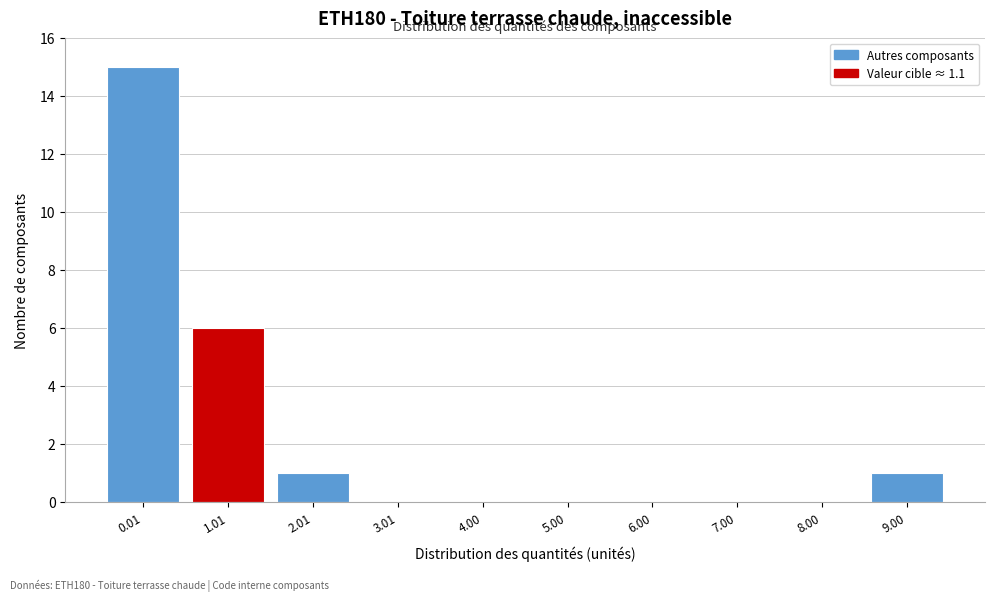

Reading right to left, what are all the values shown in this chart?

9.00=1	8.00=0	7.00=0	6.00=0	5.00=0	4.00=0	3.01=0	2.01=1	1.01=6	0.01=15